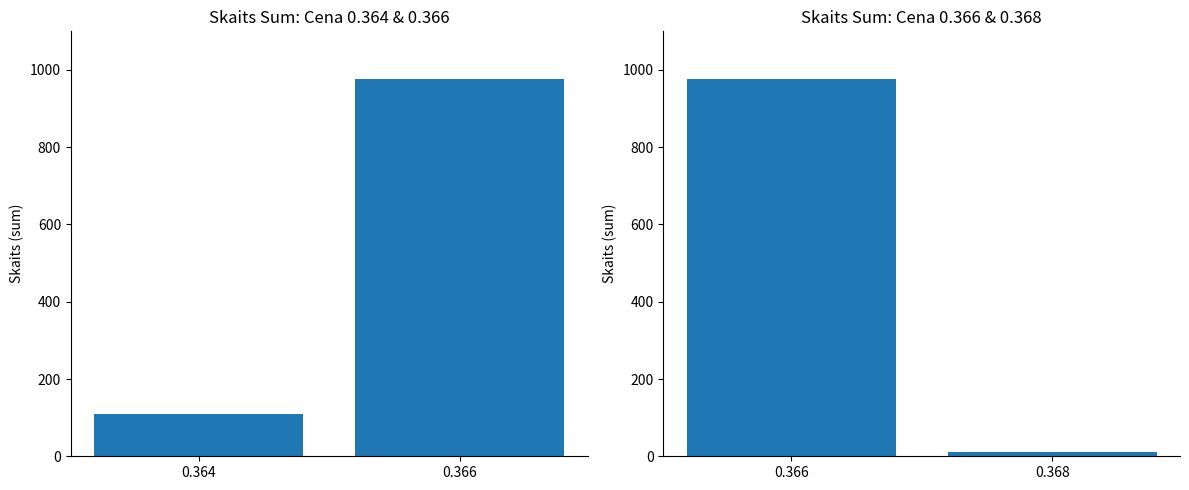

What is the average value?

493